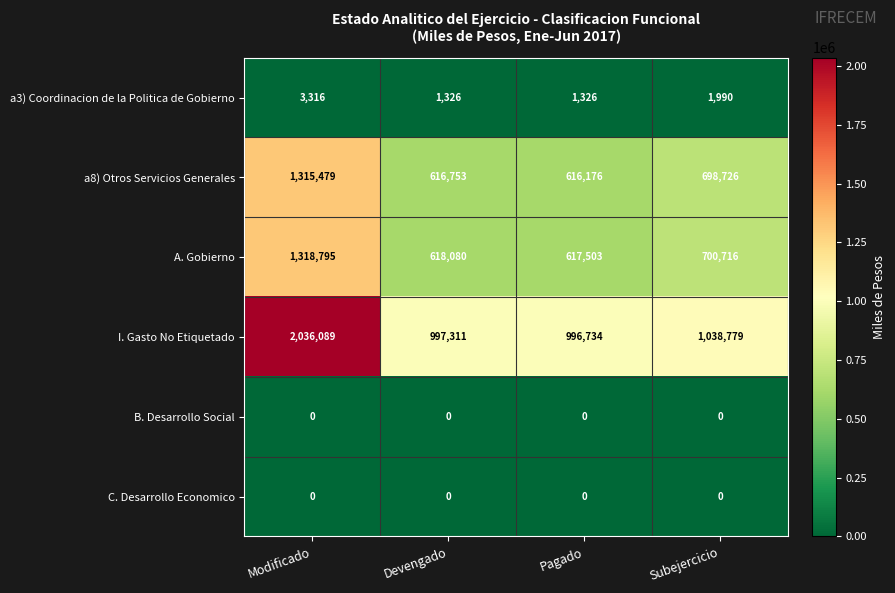

Is it true that a3) Coordinacion de la Politica de Gobierno equals 1371 at Subejercicio?

False